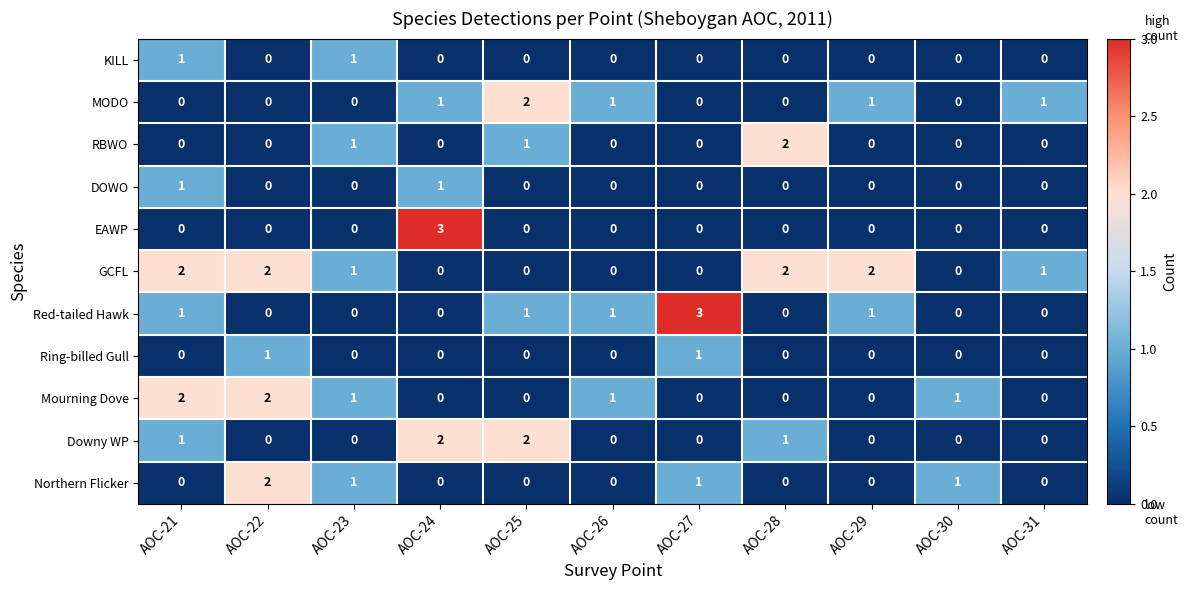

The value of KILL at AOC-22 is 0. True or false?

True